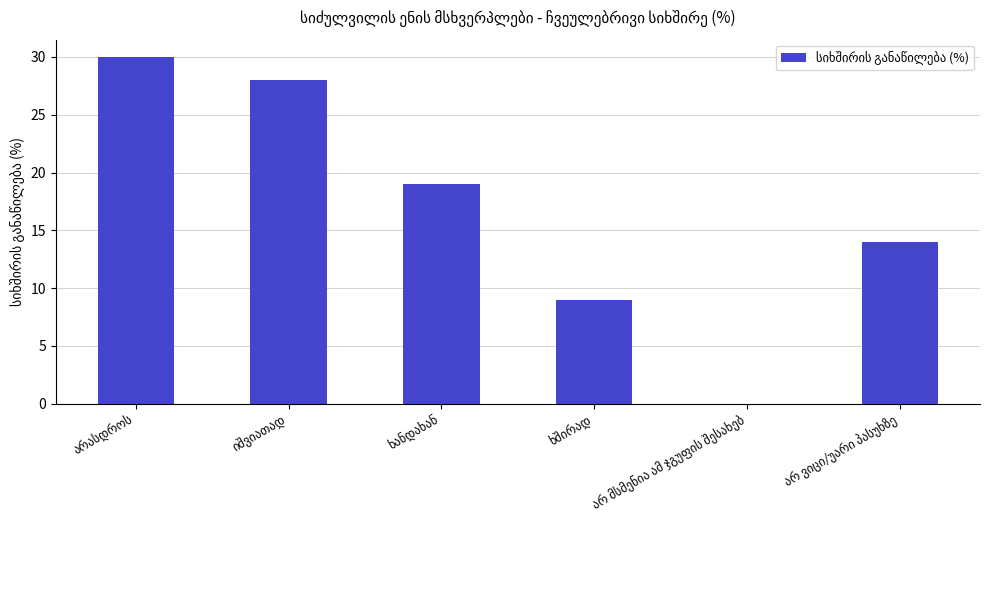

What is the sum of all values?

100